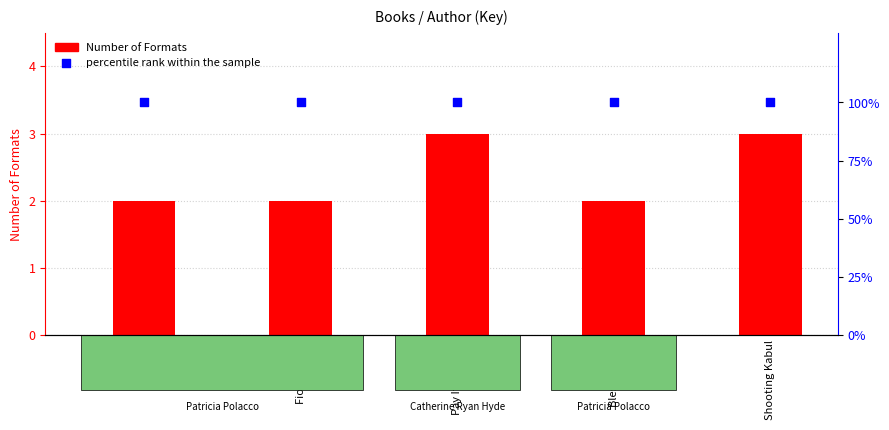

Which series has the widest spread of Y values?

Number of Formats